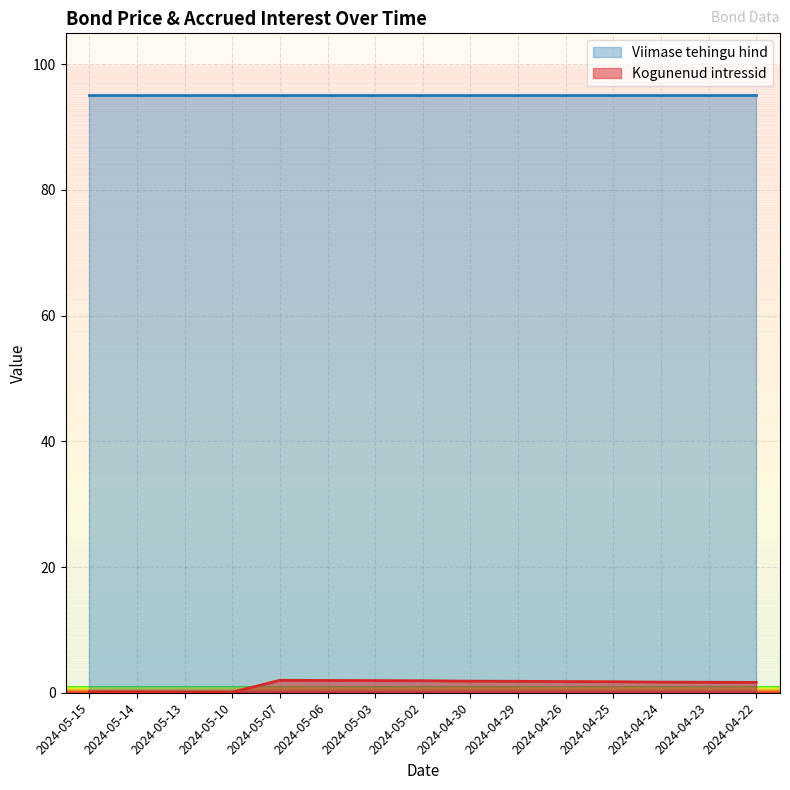

What is the change in value from 2024-05-02 to 2024-04-26?

-0.1